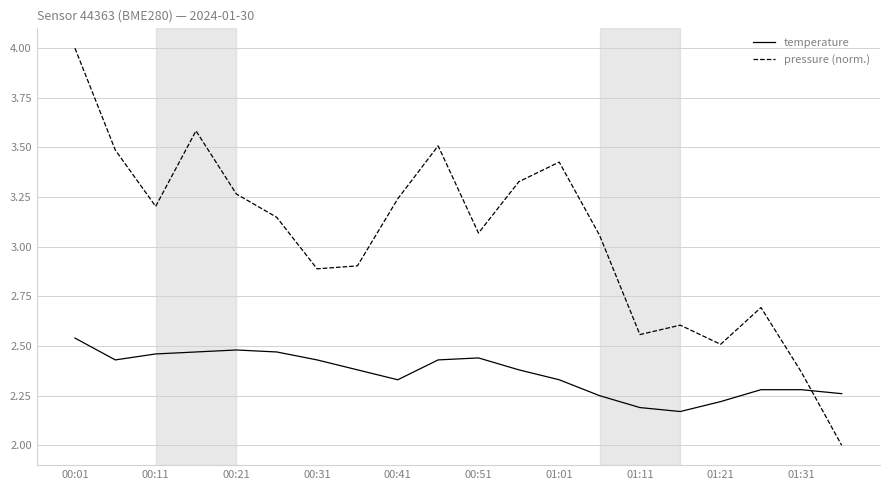

Which series has the widest spread of values?

pressure (norm.)